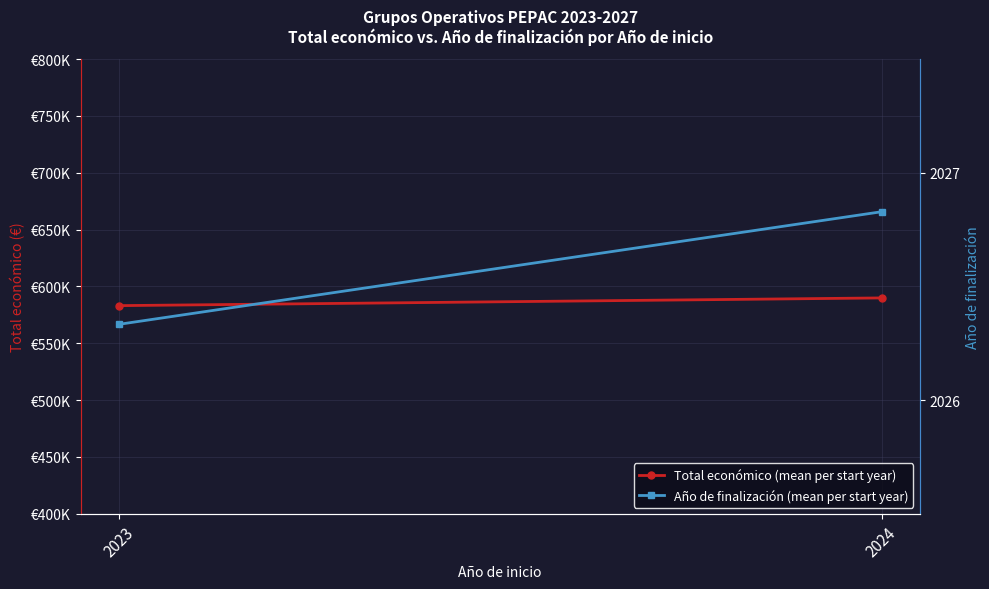

Which category has the highest value in the Total económico (mean per start year) series?

2024